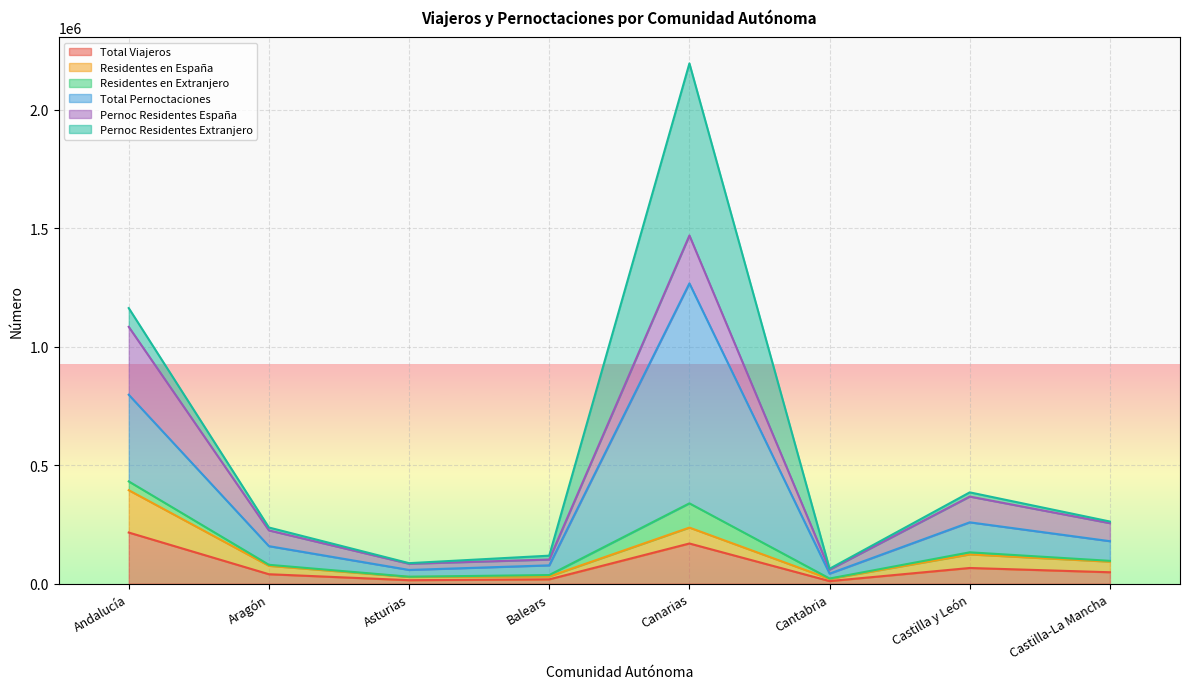

Does the chart display data point markers on the line(s)?

No